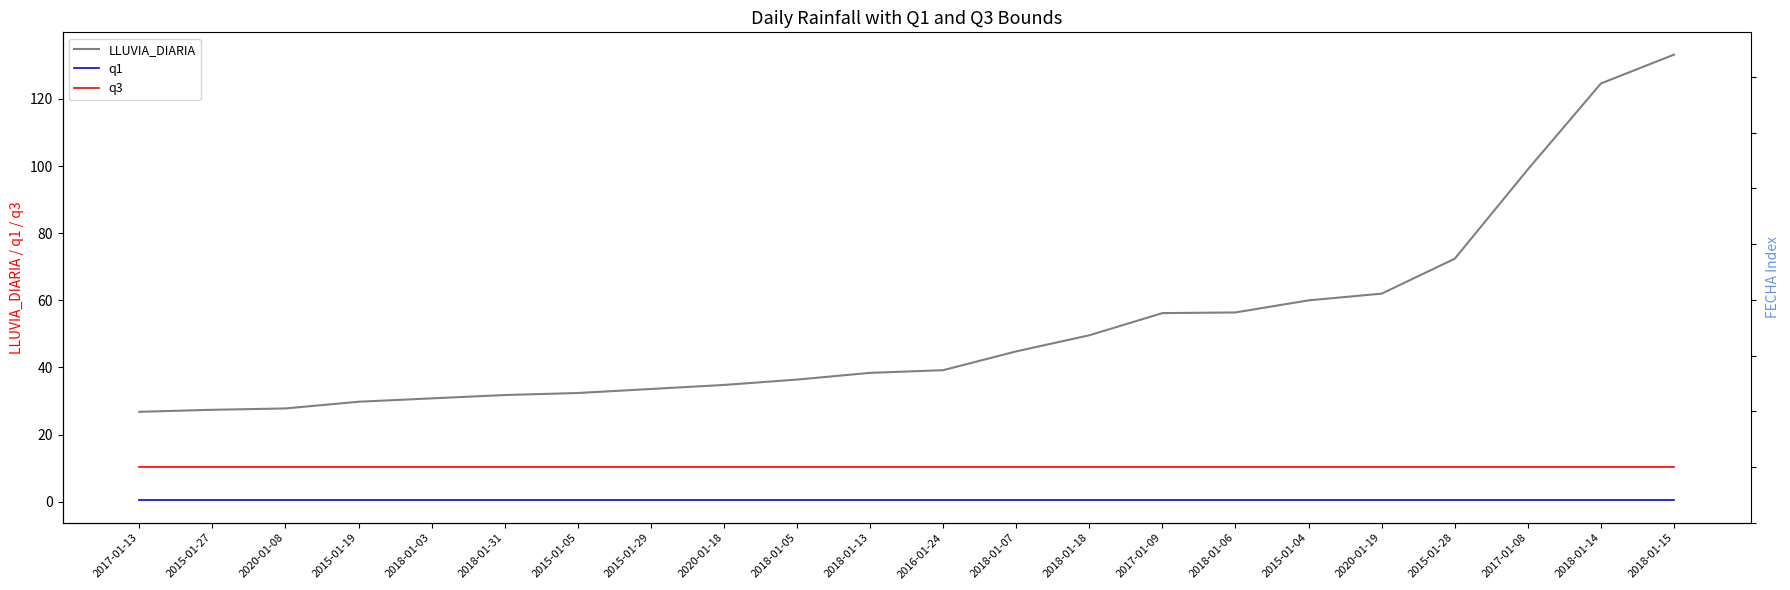

Rank the series by their average value, from highest to lowest.

LLUVIA_DIARIA, q3, q1